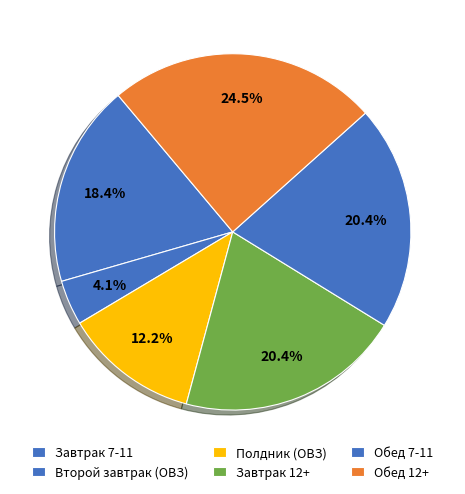

Is there any slice that represents more than half of the pie?

No